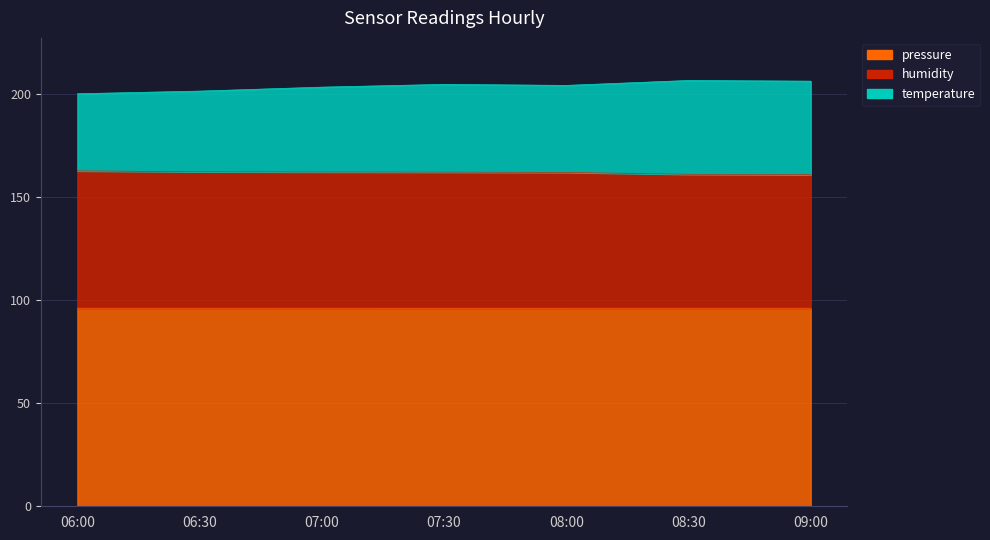

What are all the series names shown in the legend?

pressure, humidity, temperature